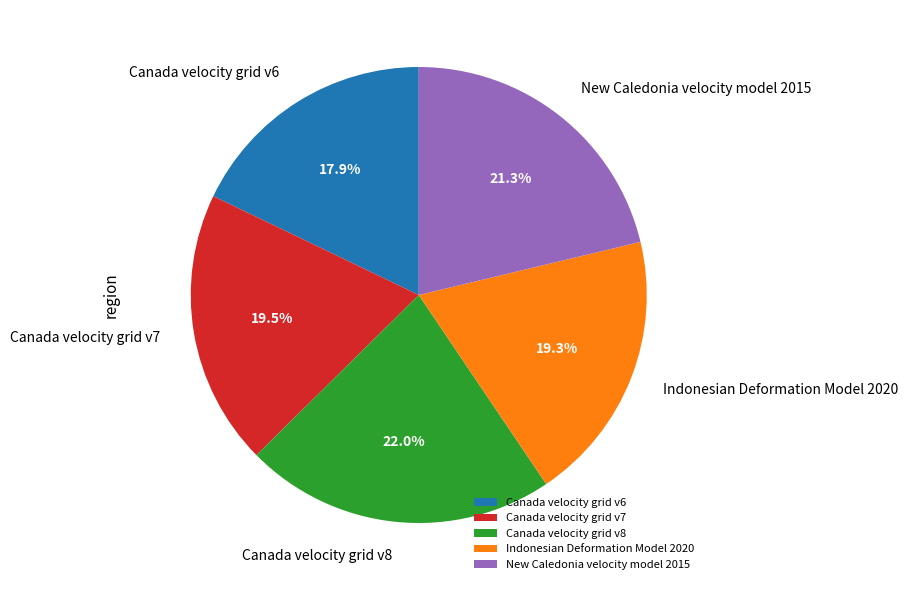

To the nearest percent, what is the average slice percentage?

20%